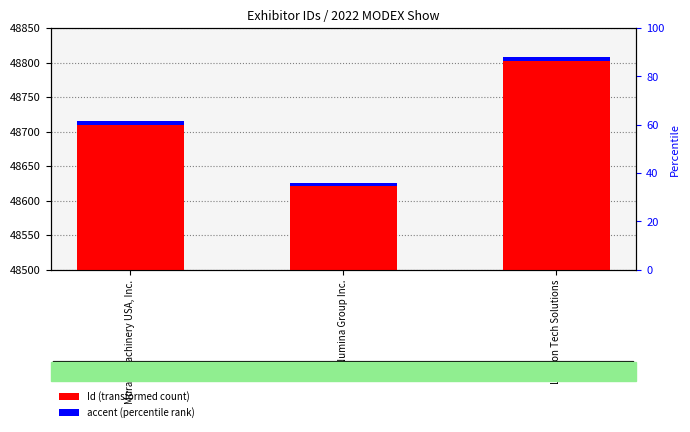

What is the label of the 1st bar from the left?

Murata Machinery USA, Inc.